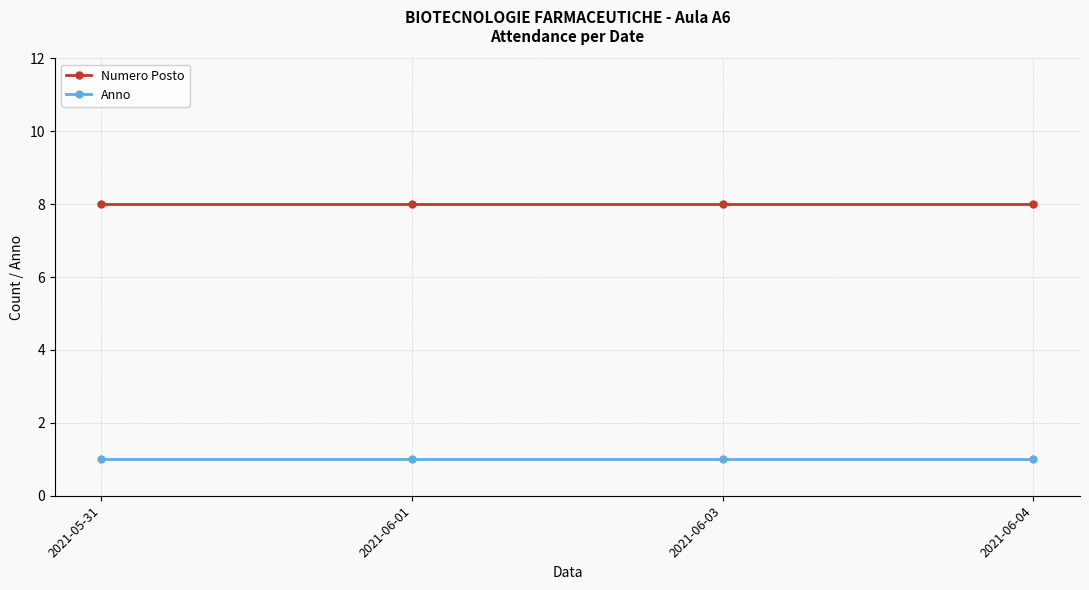

What is the average value of the Numero Posto series?

8